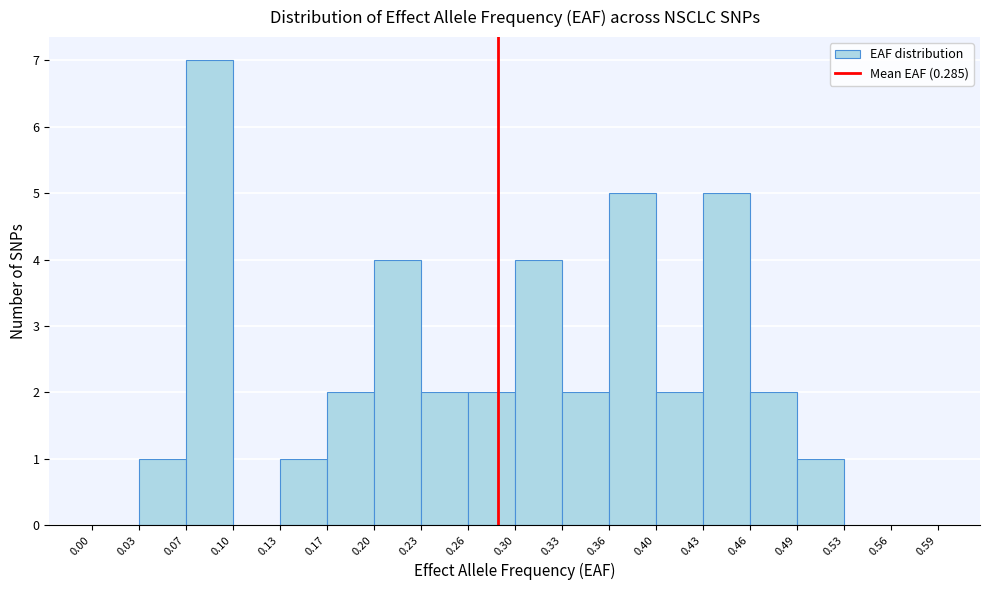

Reading left to right, transcribe this chart: for each bar, give the range it covers on the x-axis and its height. The values are not printed on the chart, so give them approximately, as read against the axis.

0.00 to 0.03: 0
0.03 to 0.07: 1
0.07 to 0.10: 7
0.10 to 0.13: 0
0.13 to 0.17: 1
0.17 to 0.20: 2
0.20 to 0.23: 4
0.23 to 0.26: 2
0.26 to 0.30: 2
0.30 to 0.33: 4
0.33 to 0.36: 2
0.36 to 0.40: 5
0.40 to 0.43: 2
0.43 to 0.46: 5
0.46 to 0.49: 2
0.49 to 0.53: 1
0.53 to 0.56: 0
0.56 to 0.59: 0